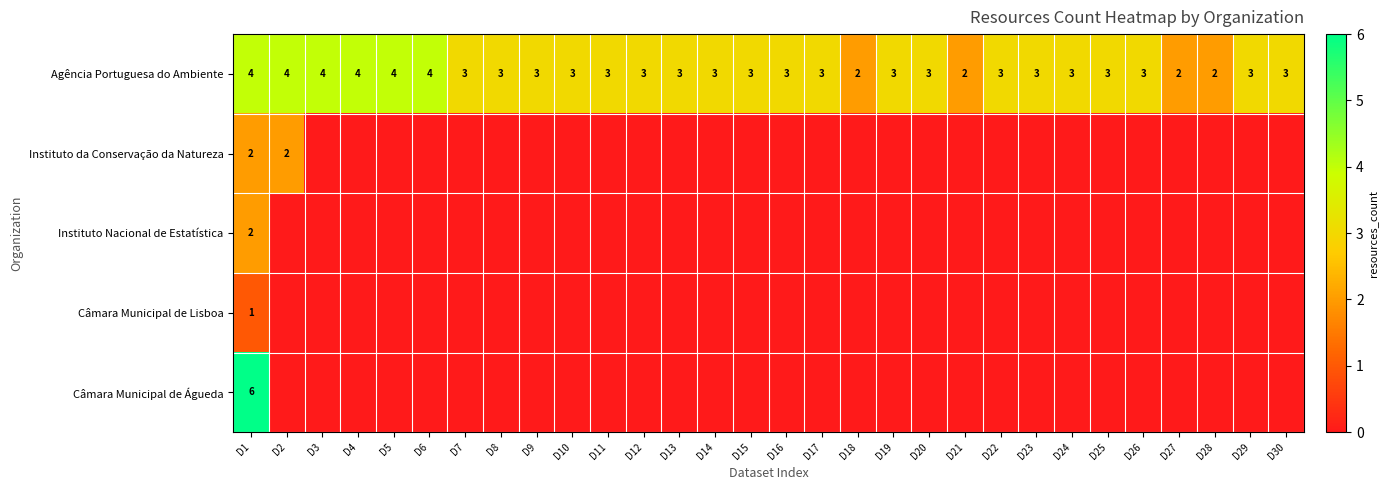

At which category is the sum across all series the highest?

D1